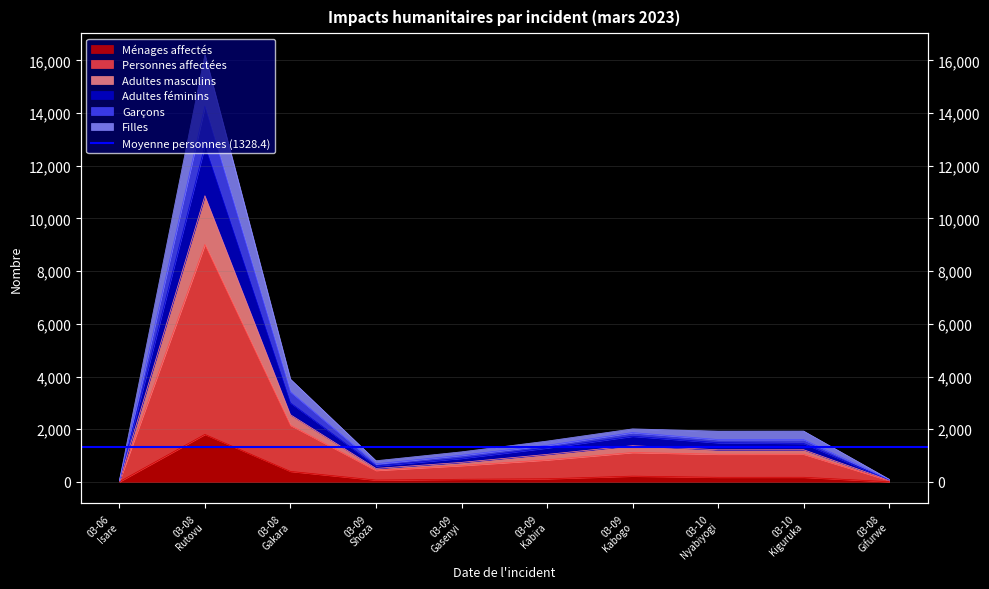

What is the label of the 2nd point from the left?

03-08 Rutovu